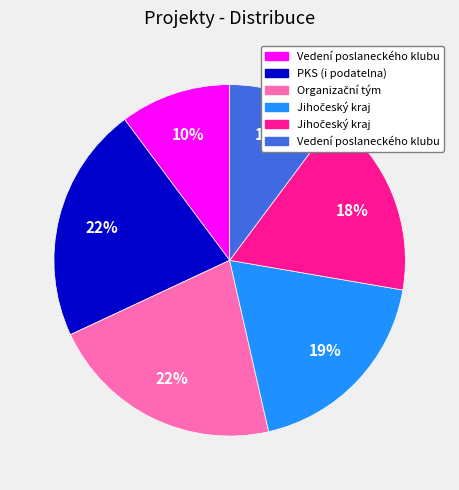

To the nearest percent, what is the average slice percentage?

17%